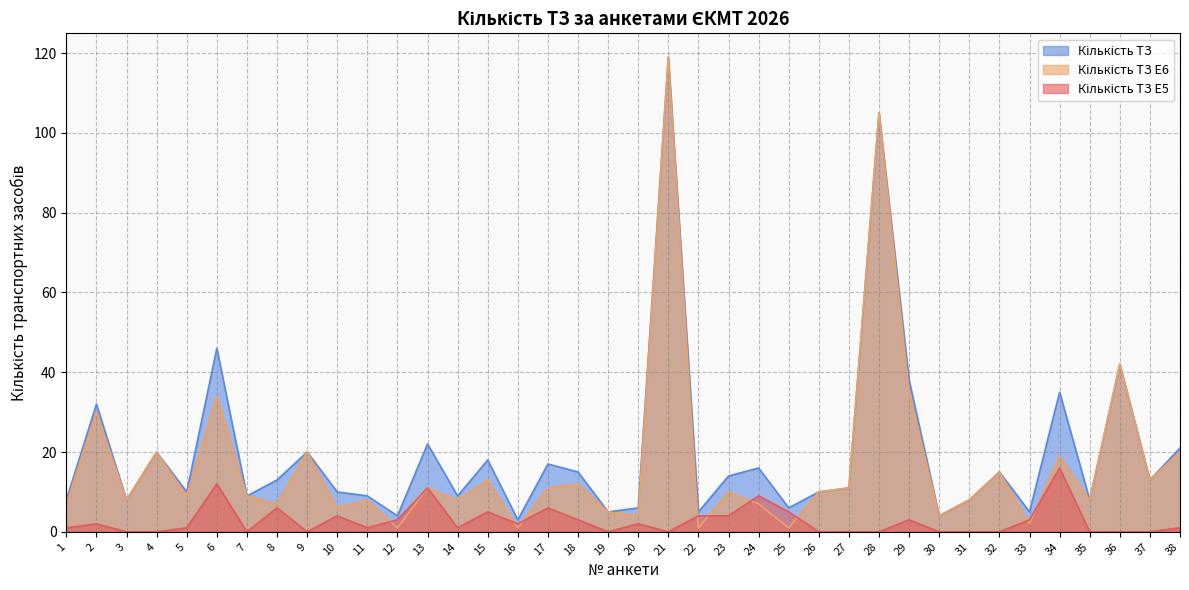

What is the value of the Кількість ТЗ E5 point at the 11th from the left?

1